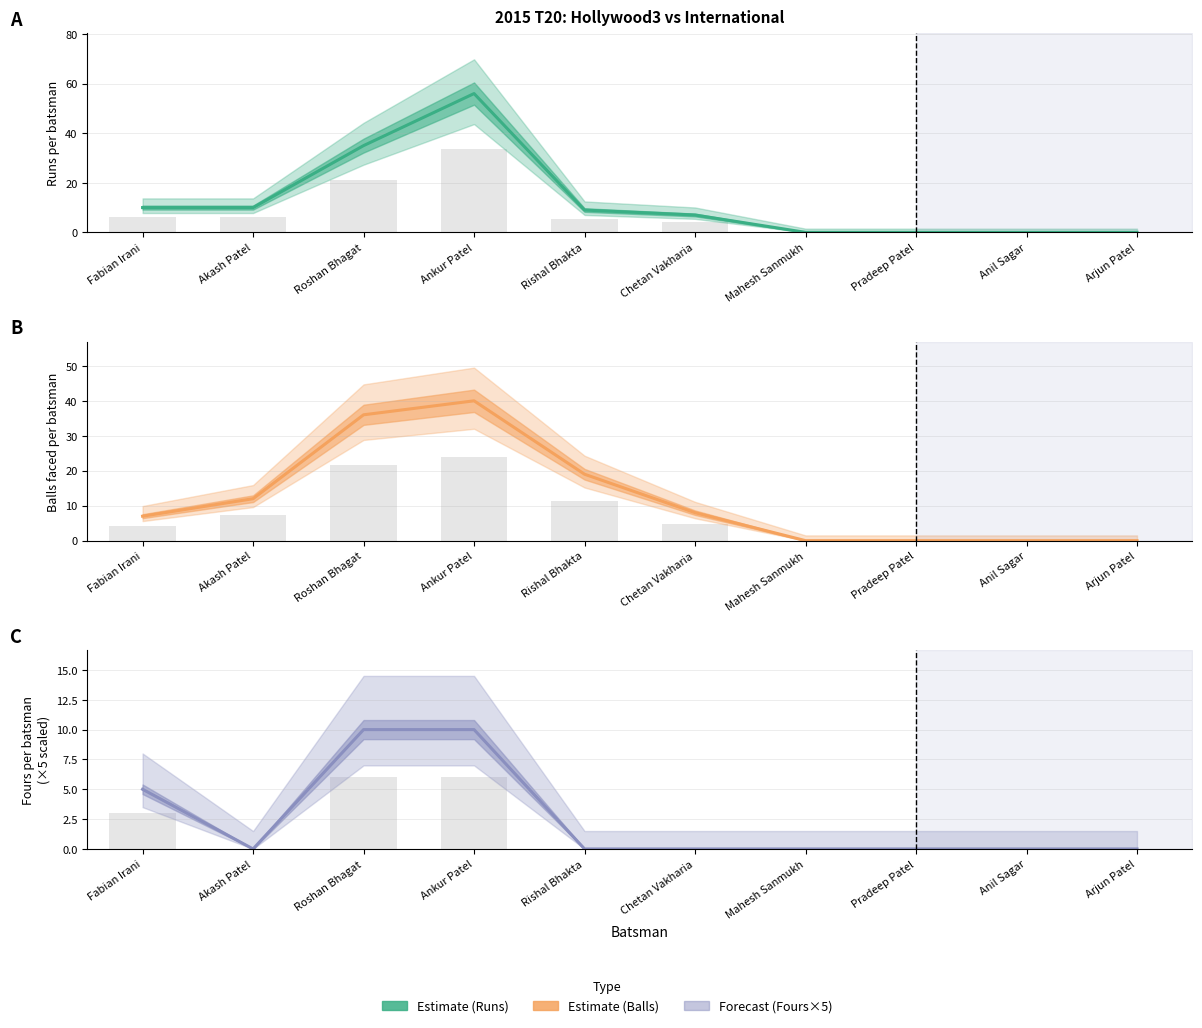

List the labels in order of Runs value, largest first.

Ankur Patel, Roshan Bhagat, Fabian Irani, Akash Patel, Rishal Bhakta, Chetan Vakharia, Mahesh Sanmukh, Pradeep Patel, Anil Sagar, Arjun Patel